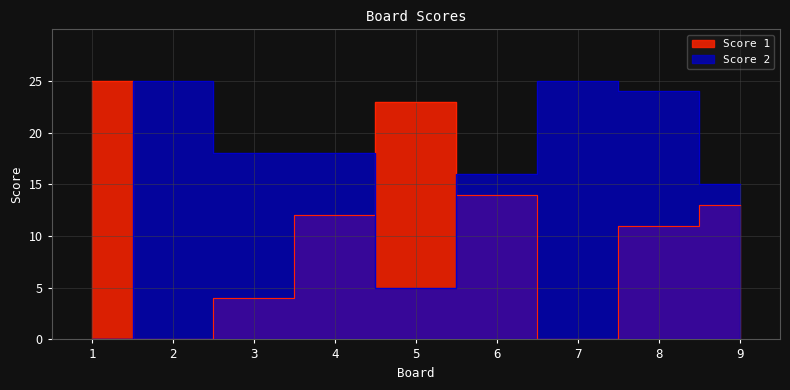

Reading left to right, extract all data points from this chart.

Score 1: 25	0	4	12	23	14	0	11	13
Score 2: 0	25	18	18	5	16	25	24	15